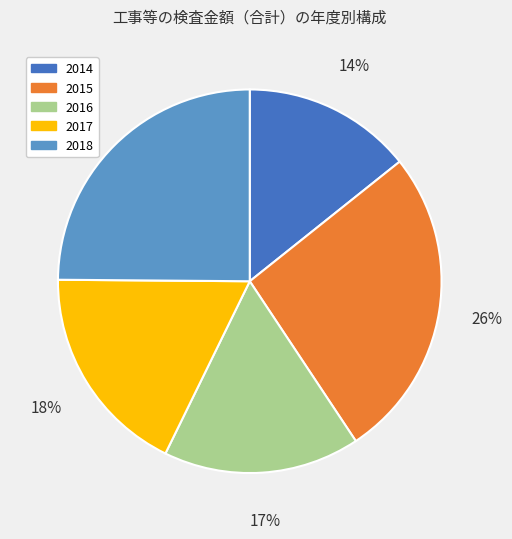

The 2017 slice represents 18% of the pie. True or false?

True